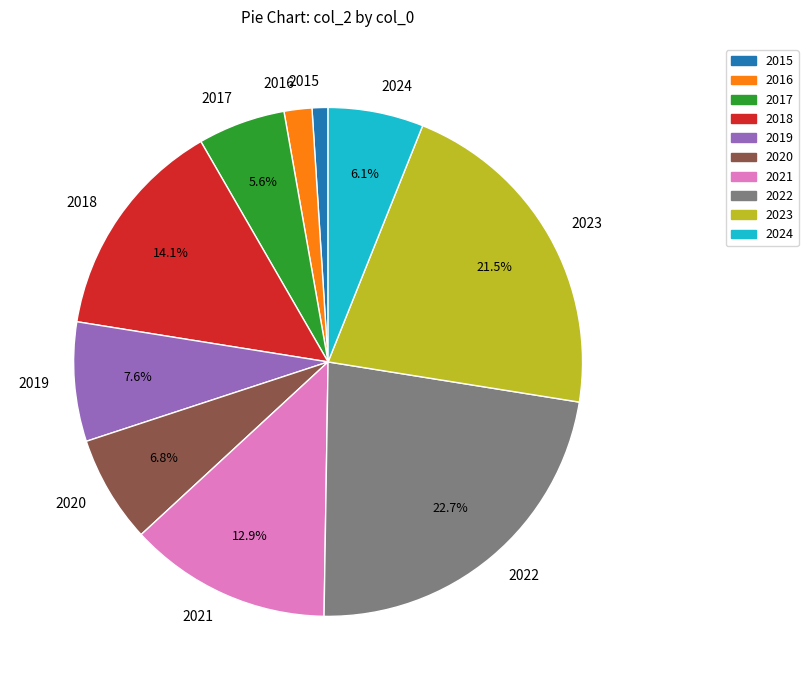

Is it true that 2018 is 26% of the pie?

False